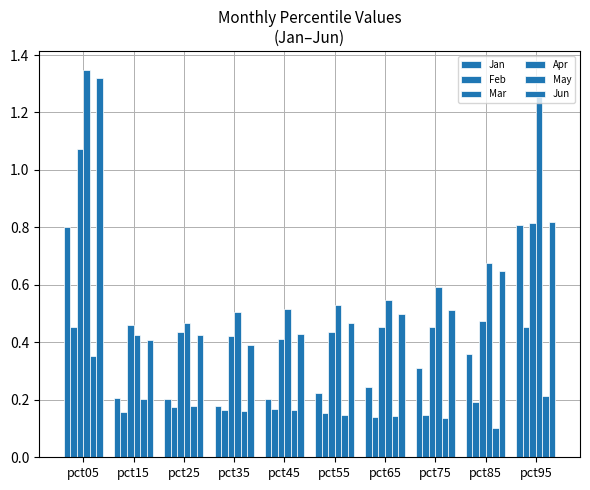

How many bars are there in total?

60